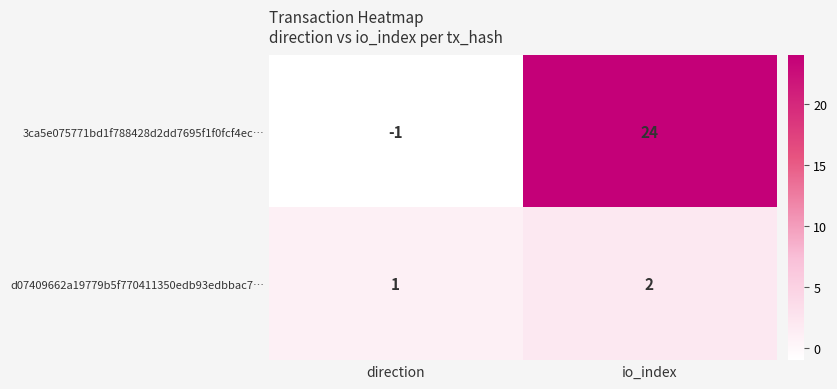

Rank the series by their average value, from highest to lowest.

3ca5e075771bd1f788428d2dd7695f1f0fcf4ec…, d07409662a19779b5f770411350edb93edbbac7…